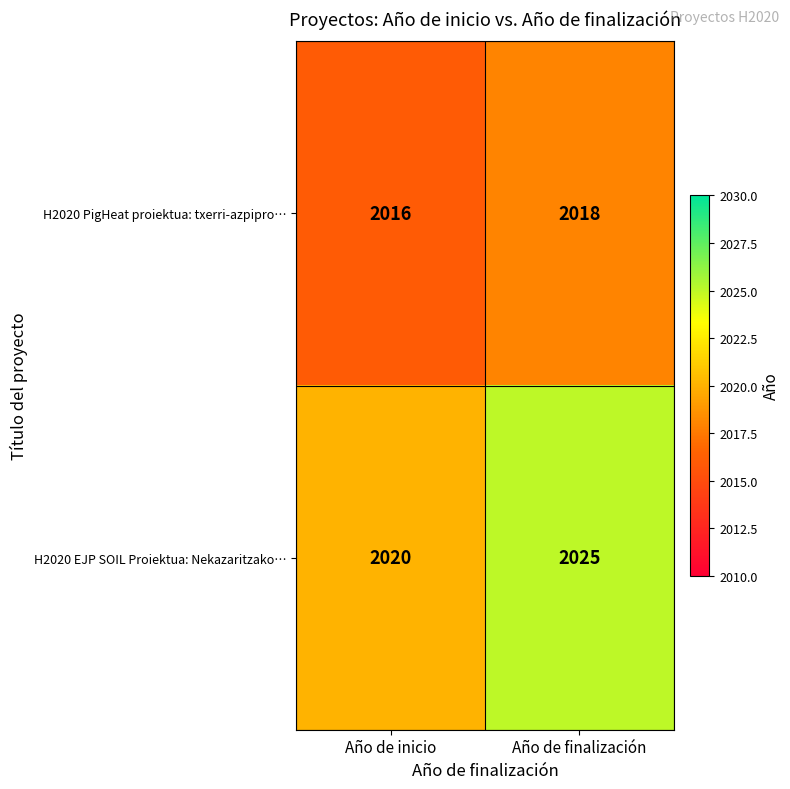

Rank the series at Año de inicio from lowest to highest value.

H2020 PigHeat proiektua: txerri-azpipro…, H2020 EJP SOIL Proiektua: Nekazaritzako…